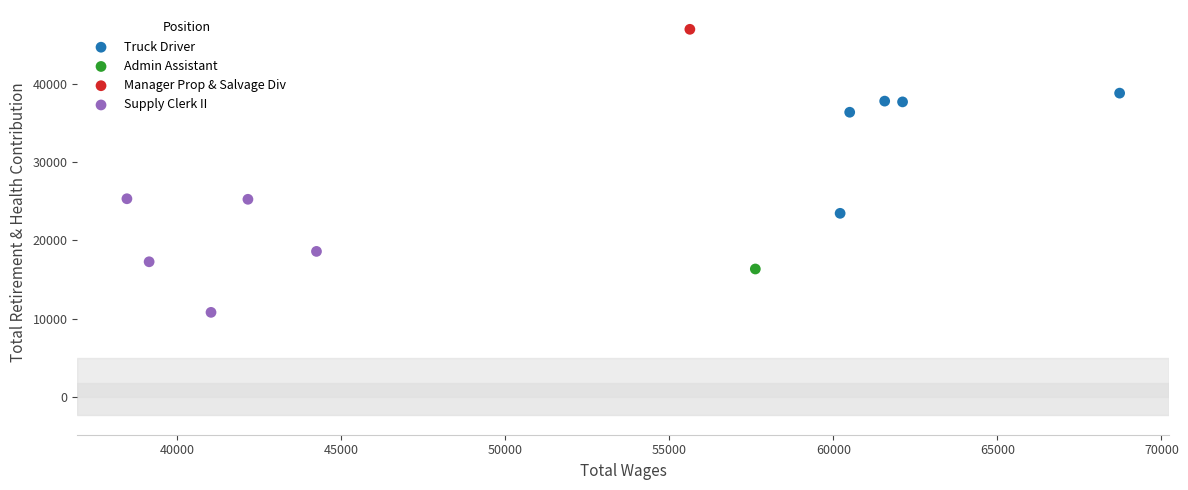

What are all the series names shown in the legend?

Truck Driver, Admin Assistant, Manager Prop & Salvage Div, Supply Clerk II